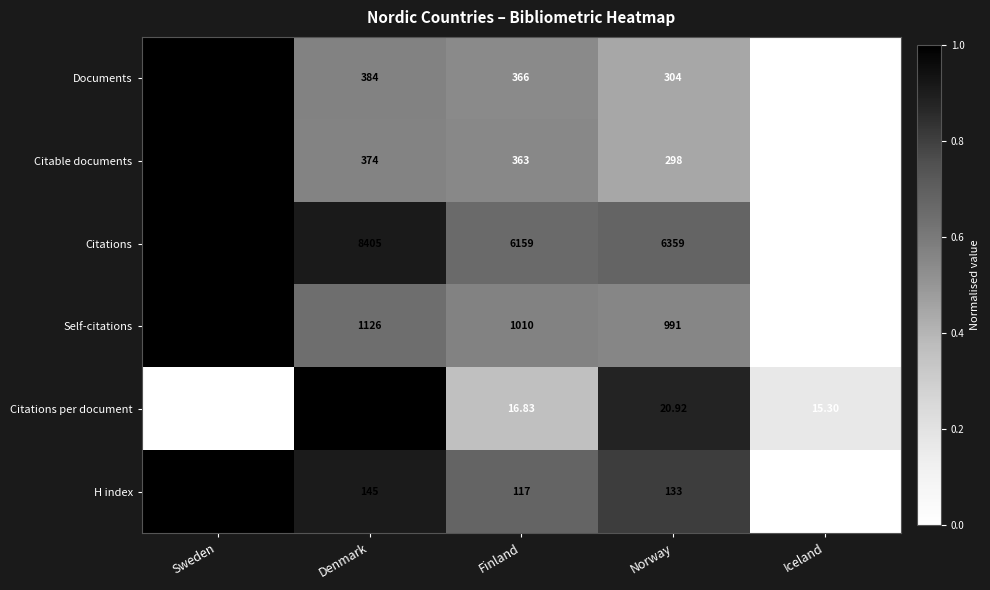

Which series has the largest range (max minus min)?

Citations